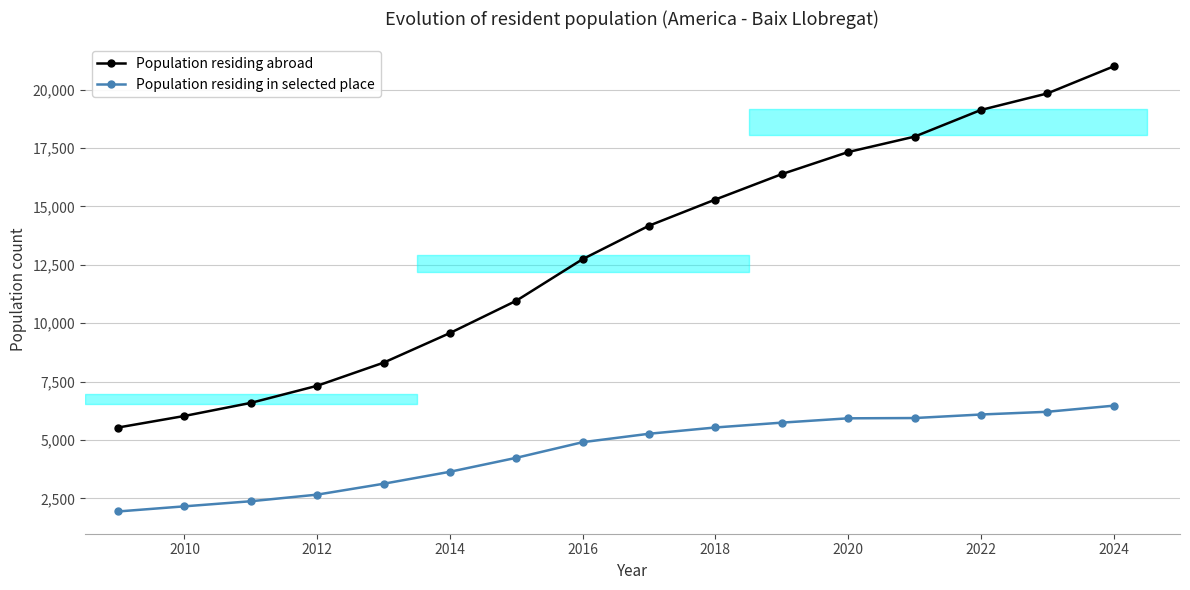

The value of Population residing abroad at 2010 is 6027. True or false?

True